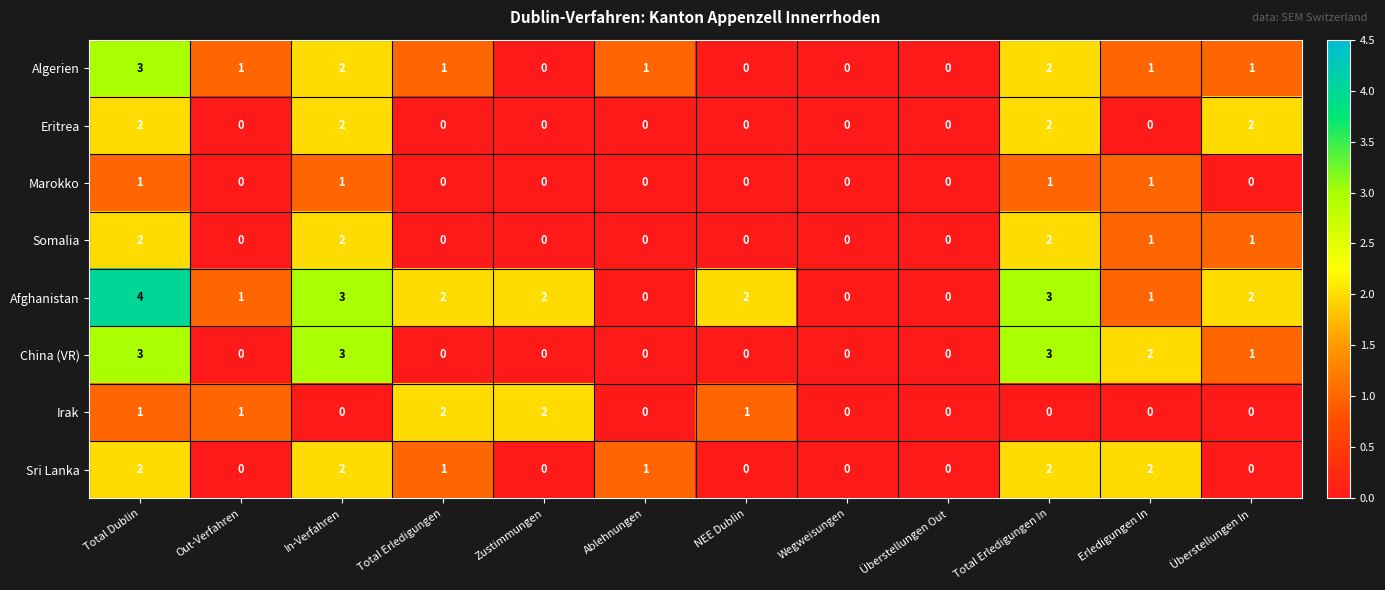

The value of Algerien at Total Dublin is 5. True or false?

False